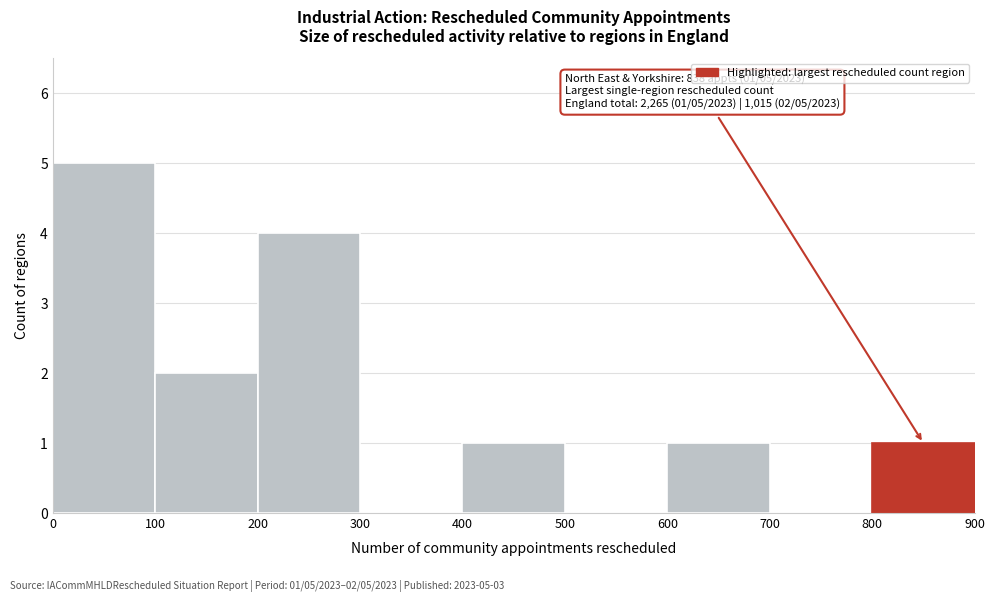

Over which range of the x-axis is the bar tallest?

0 to 100